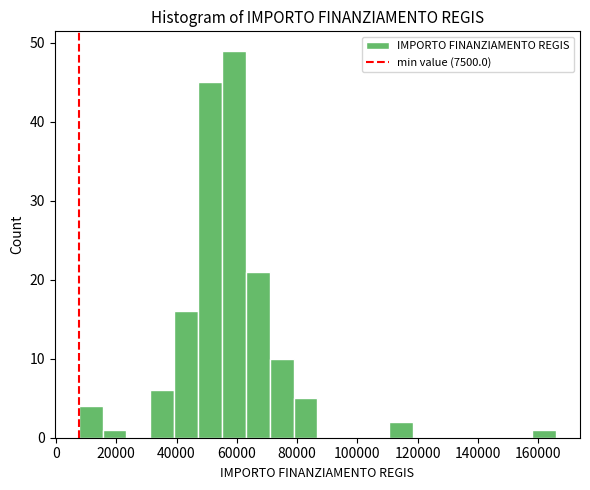

Around what value on the x-axis is the tallest bar? Give the approximate position of its centre, as read against the axis.

60000